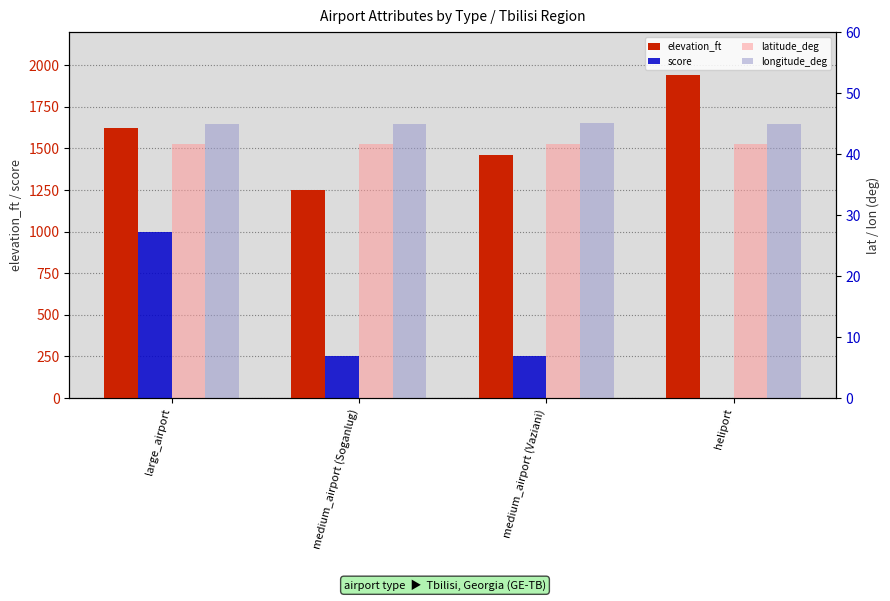

What is the label of the 3rd bar from the left?

medium_airport (Vaziani)